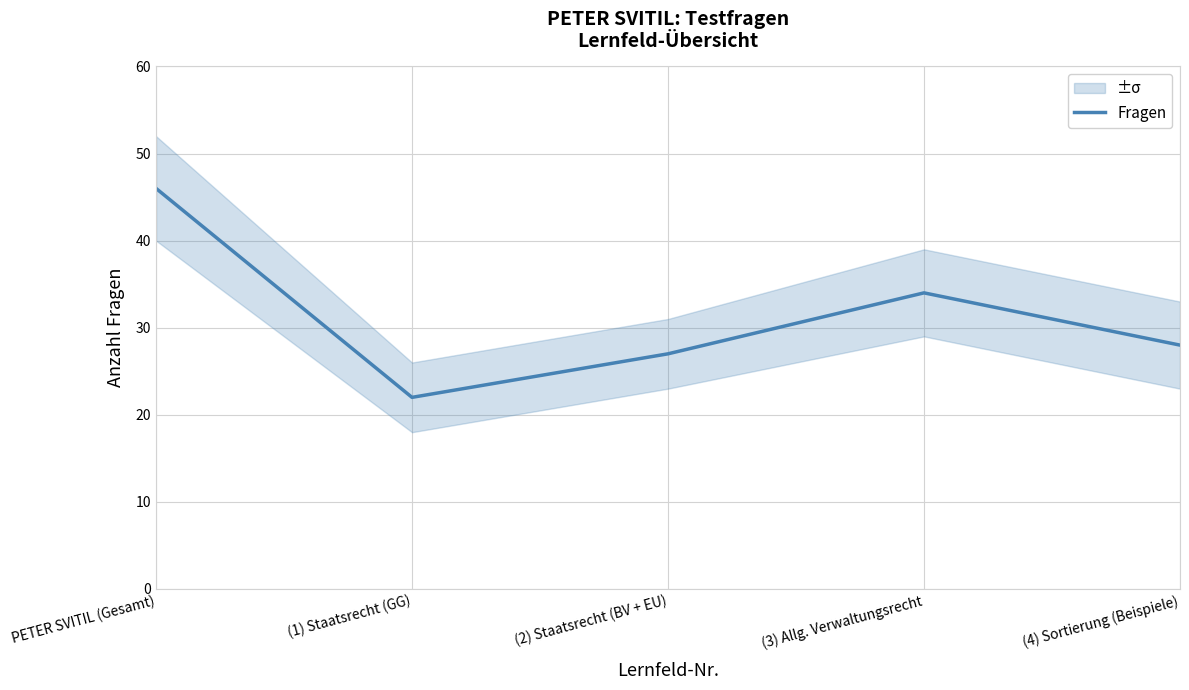

Where is the first local minimum?

(1) Staatsrecht (GG)